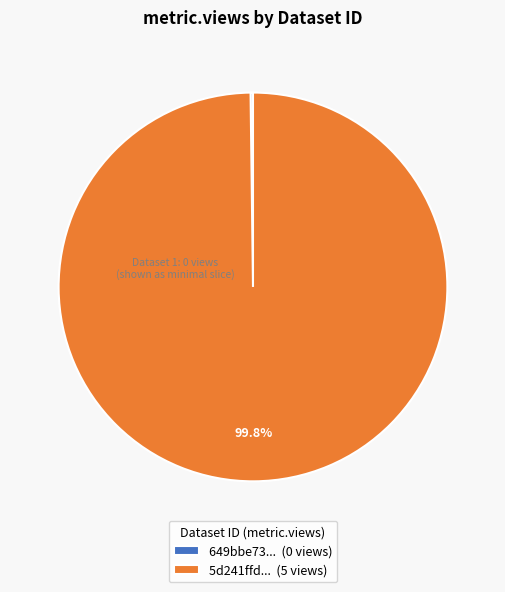

What is the largest slice in the pie chart?

5d241ffd... (5 views)